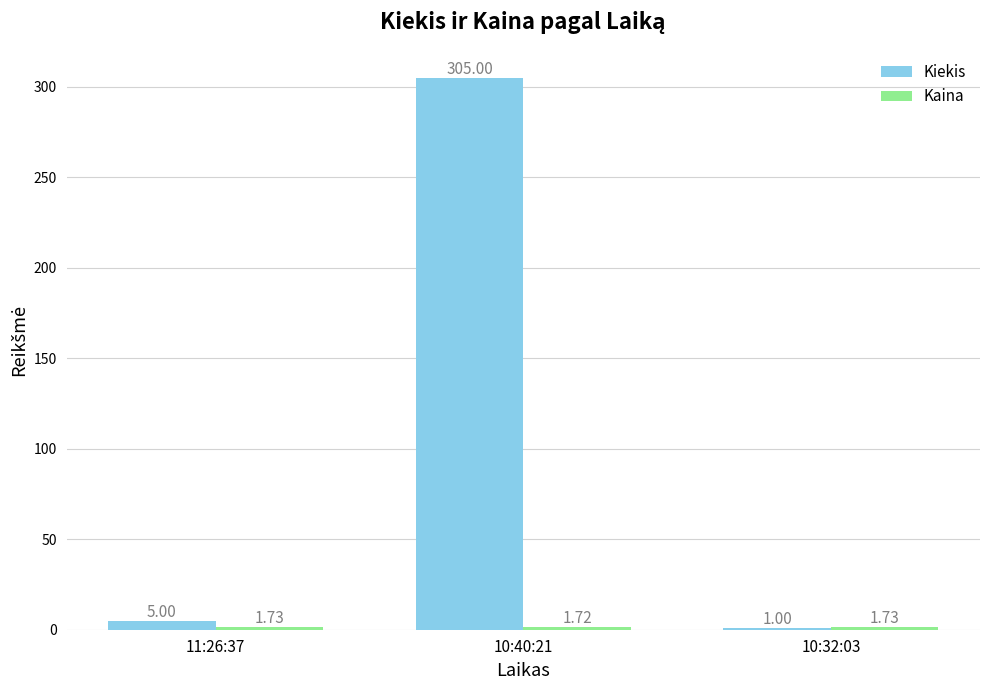

What is the sum of the Kiekis values at 10:32:03 and 11:26:37?

6.0